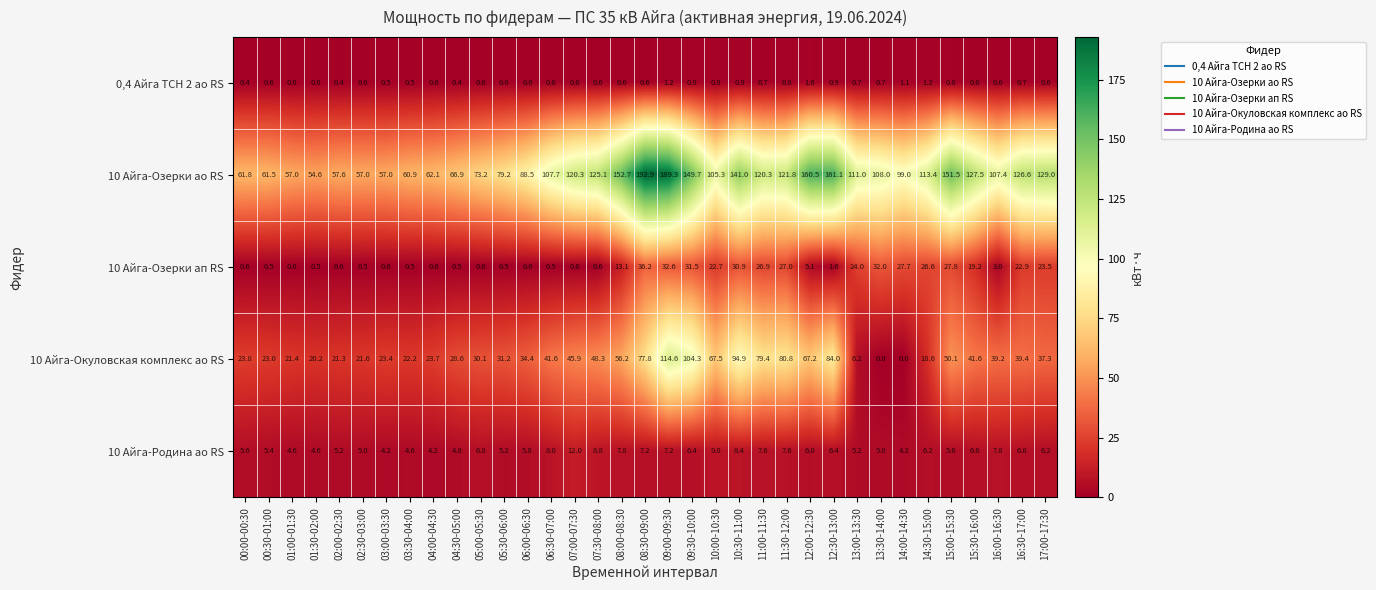

What is the difference between the maximum and minimum values in the 10 Айга-Родина ао RS series?

7.8